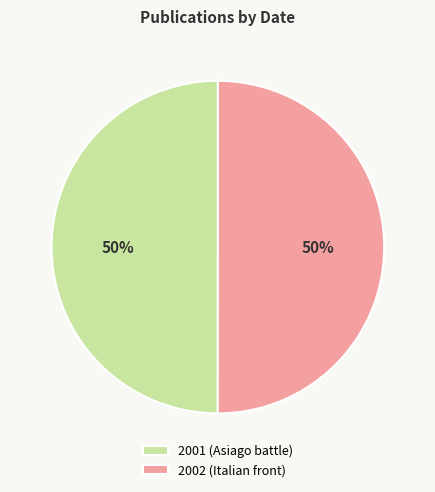

Approximately how many times larger is the value at 2002 (Italian front) compared to 2001 (Asiago battle)?

1.0